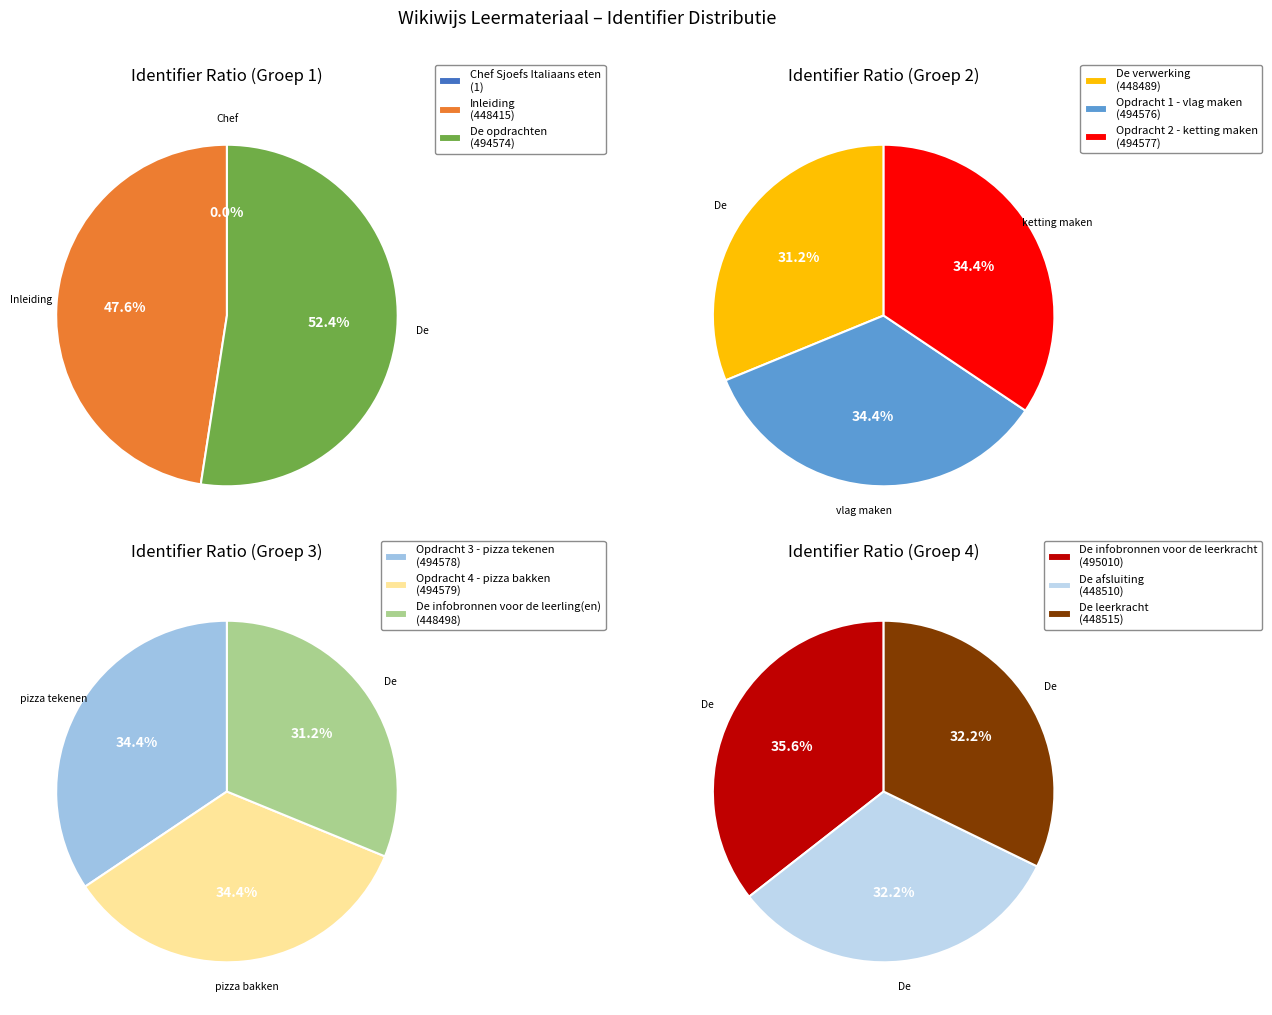

Is Opdracht 1 - vlag maken the majority of the pie?

No